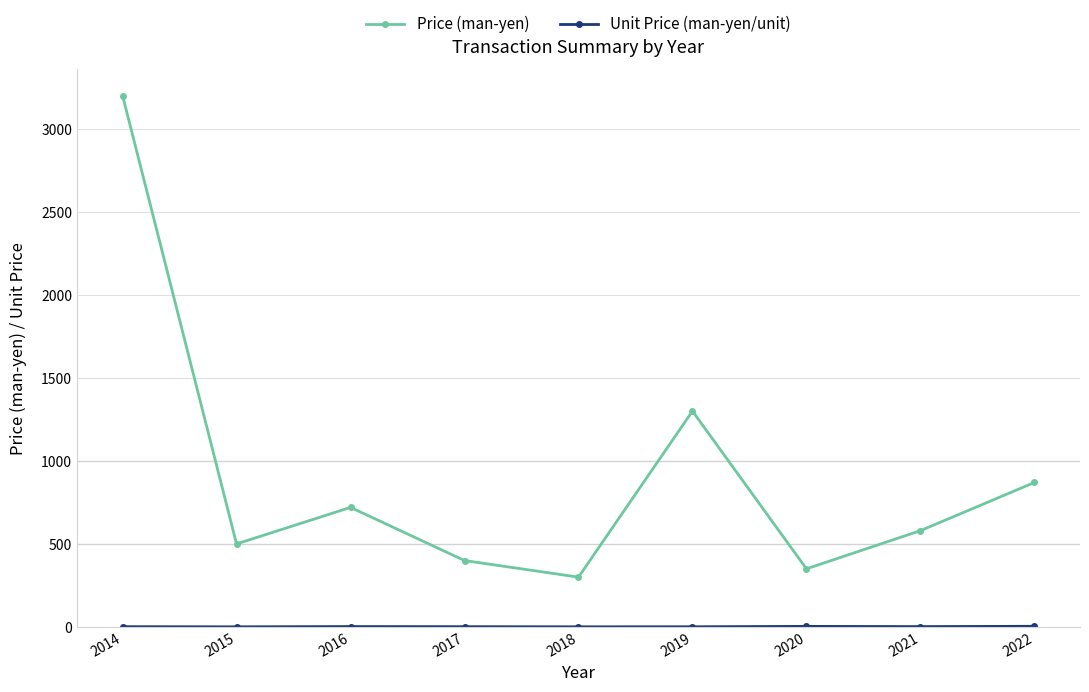

What is the difference between the highest and lowest values at 2021?

577.9